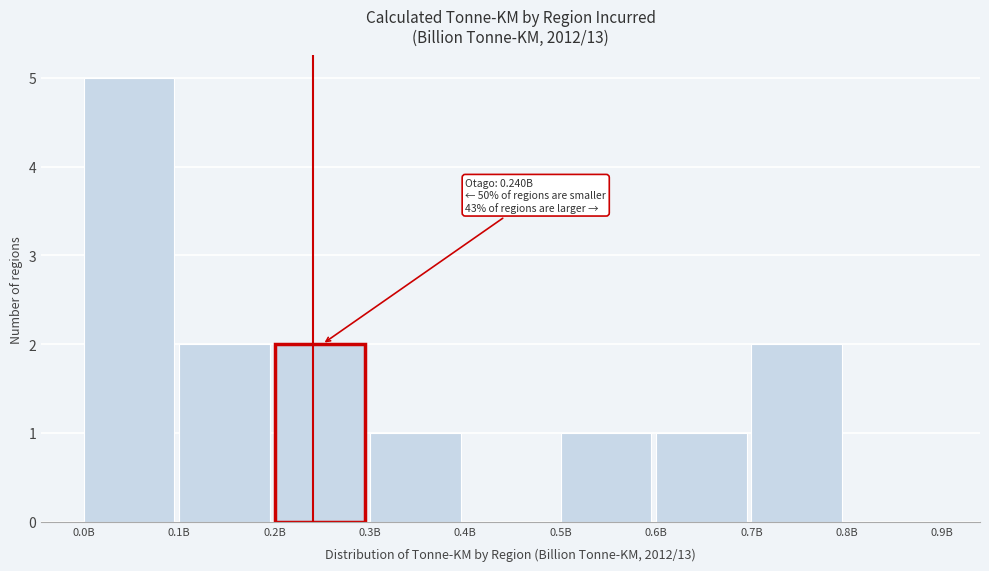

Reading left to right, list all the values displayed in this chart.

0.0B=5	0.1B=2	0.2B=2	0.3B=1	0.4B=0	0.5B=1	0.6B=1	0.7B=2	0.8B=0